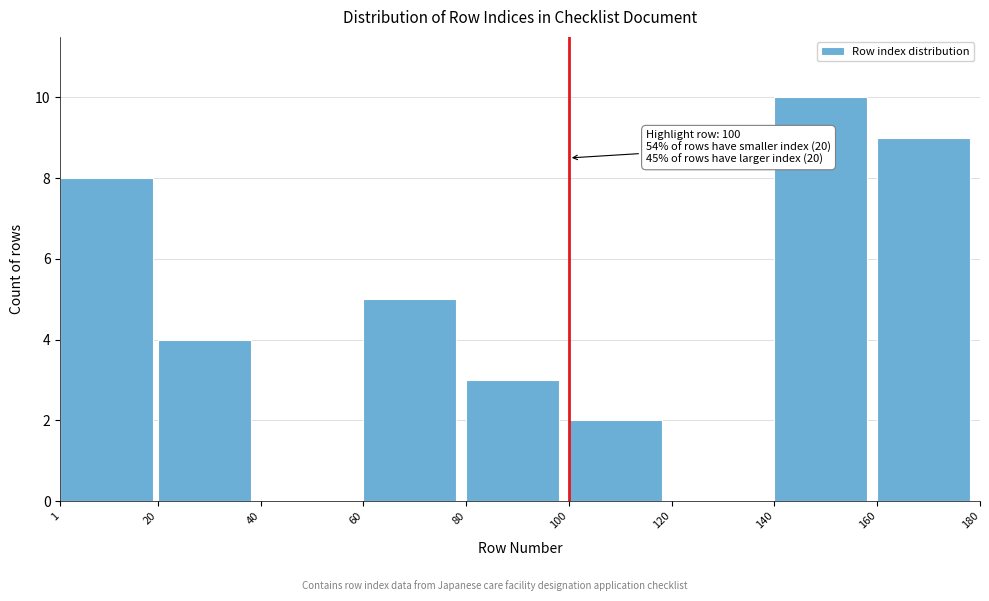

Over which range of the x-axis is the bar tallest?

140 to 160